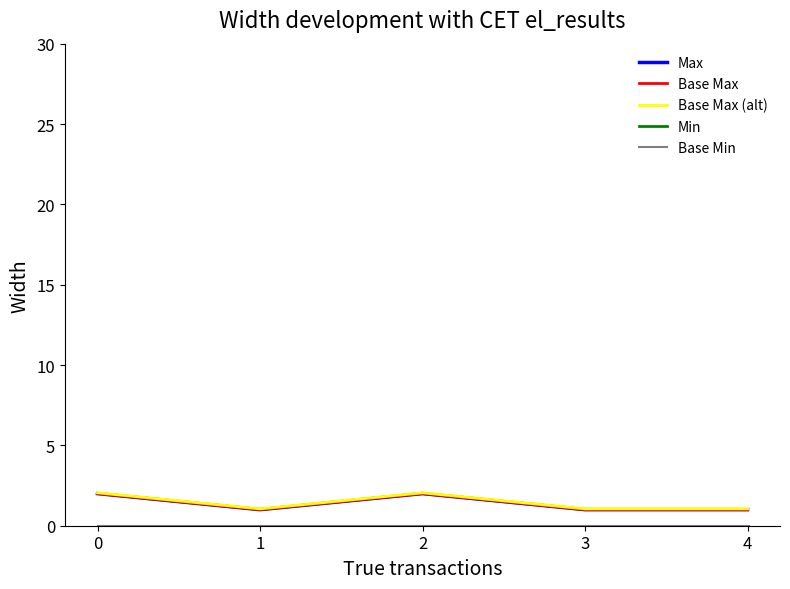

Reading left to right, extract all data points from this chart.

Max: 0=2.0	1=1.0	2=2.0	3=1.0	4=1.0
Base Max: 0=2.0	1=1.0	2=2.0	3=1.0	4=1.0
Base Max (alt): 0=2.0	1=1.1	2=2.0	3=1.1	4=1.1
Min: 0=0.0	1=0.0	2=0.0	3=0.0	4=0.0
Base Min: 0=0.0	1=0.0	2=0.0	3=0.0	4=0.0